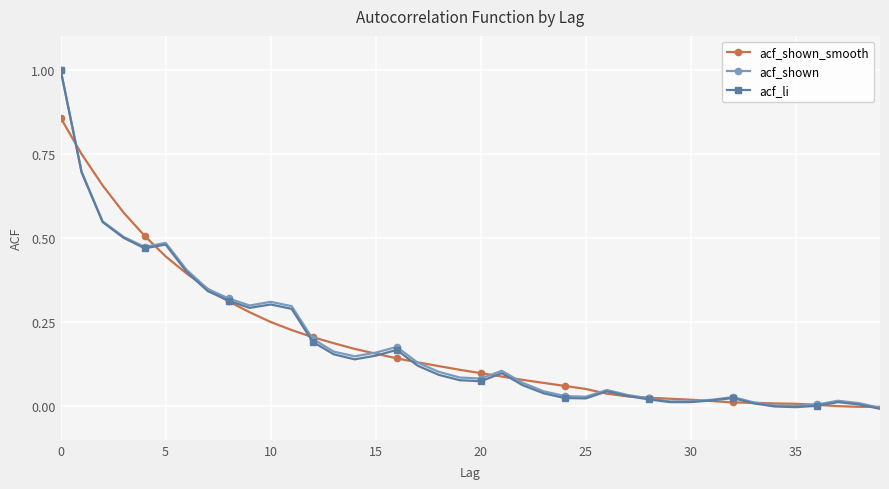

True or false: acf_li has more than 2 interior local peaks.

True